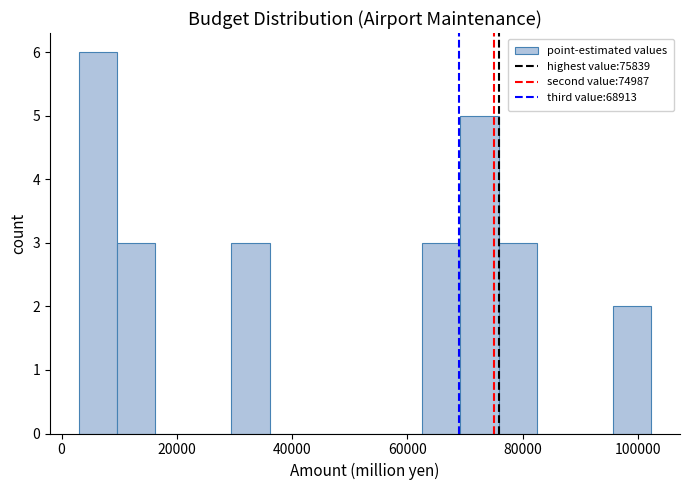

Around what value on the x-axis is the tallest bar? Give the approximate position of its centre, as read against the axis.

6000